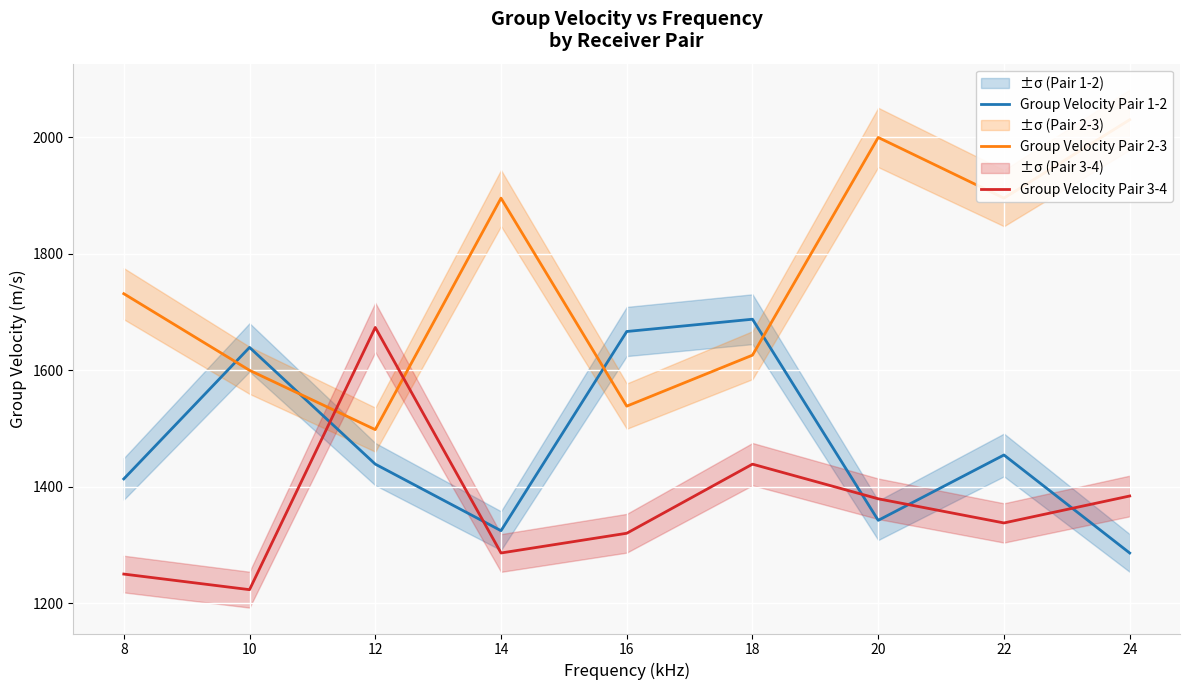

How many interior local valleys does the Group Velocity Pair 3-4 series have?

3